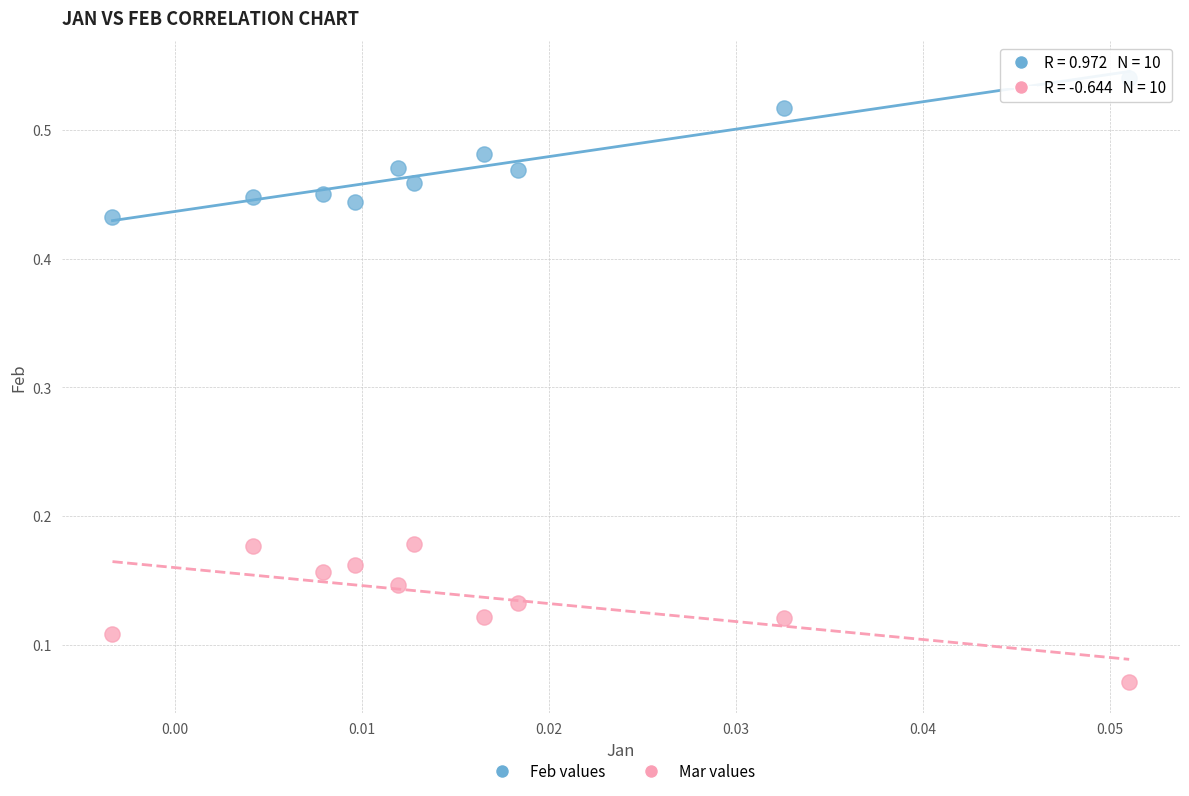

Which series contains the lowest Y value?

Mar values